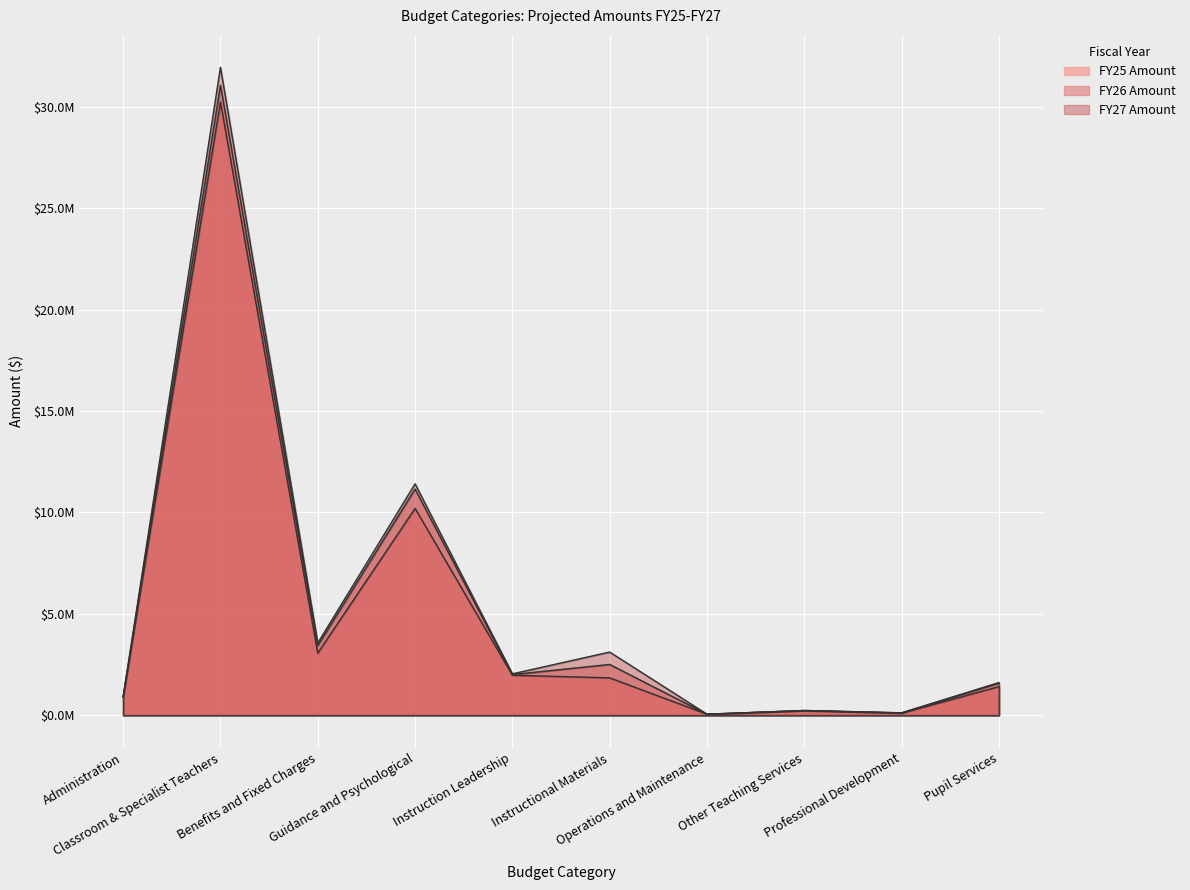

Reading right to left, transcribe all the data shown in this chart.

FY25 Amount: 1409166	104000	222912	50000	1842149	1972210	10201445	3063914	30239091	889099
FY26 Amount: 1579668	114820	230485	50000	2503400	2005234	11152792	3437116	31067244	906881
FY27 Amount: 1611261	118640	235094	50000	3114748	2040013	11411855	3561455	31954532	925019